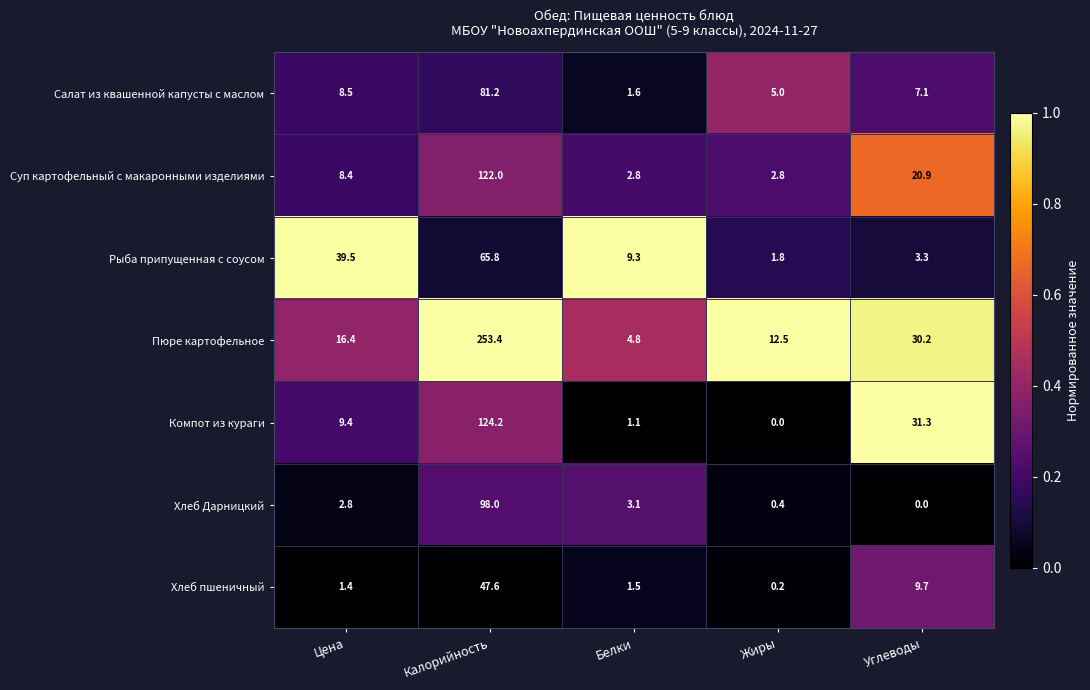

Count the number of data series in this chart.

7